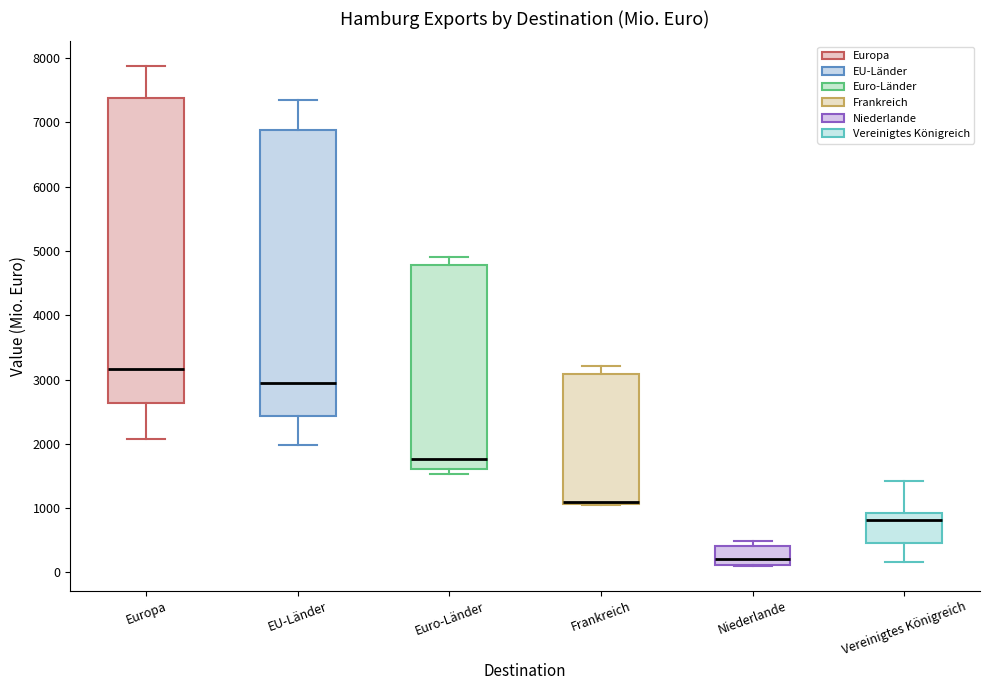

Where is the upper edge of the box for Europa on the y-axis? The values are not printed on the chart, so give them approximately, as read against the axis.

7400